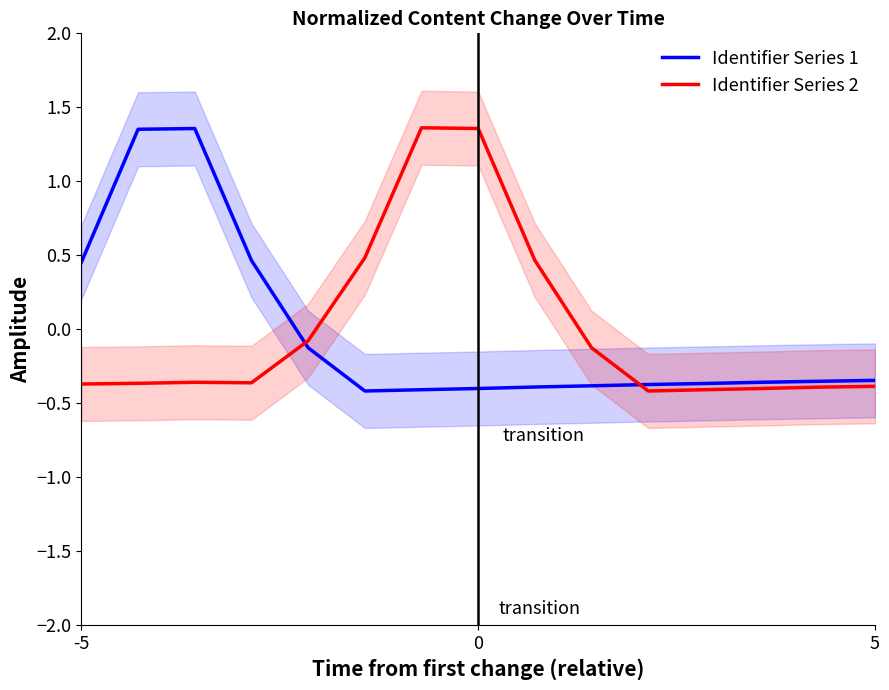

Which series has the widest spread of values?

Identifier Series 2